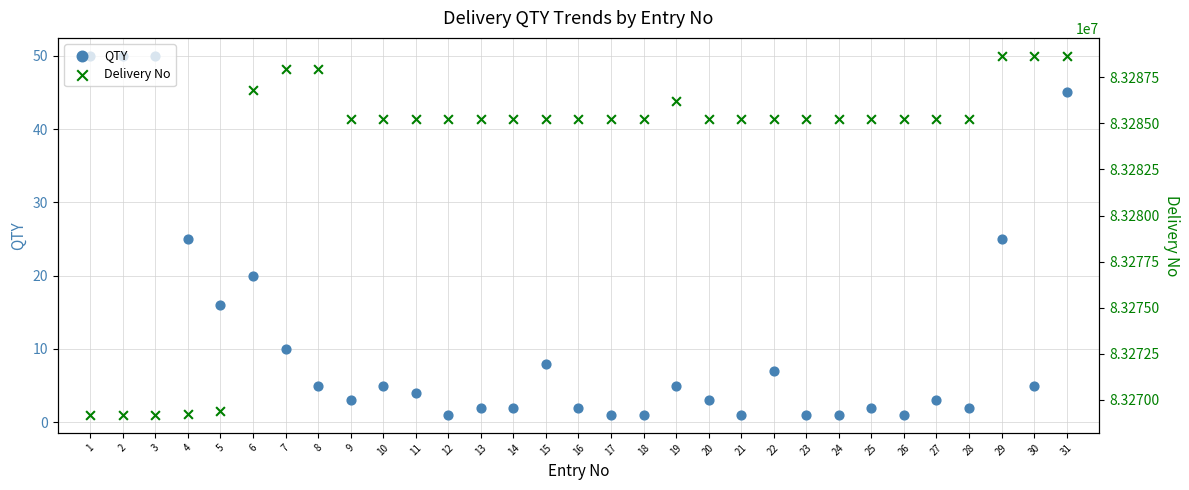

Which series has the largest Y range (max minus min)?

Delivery No